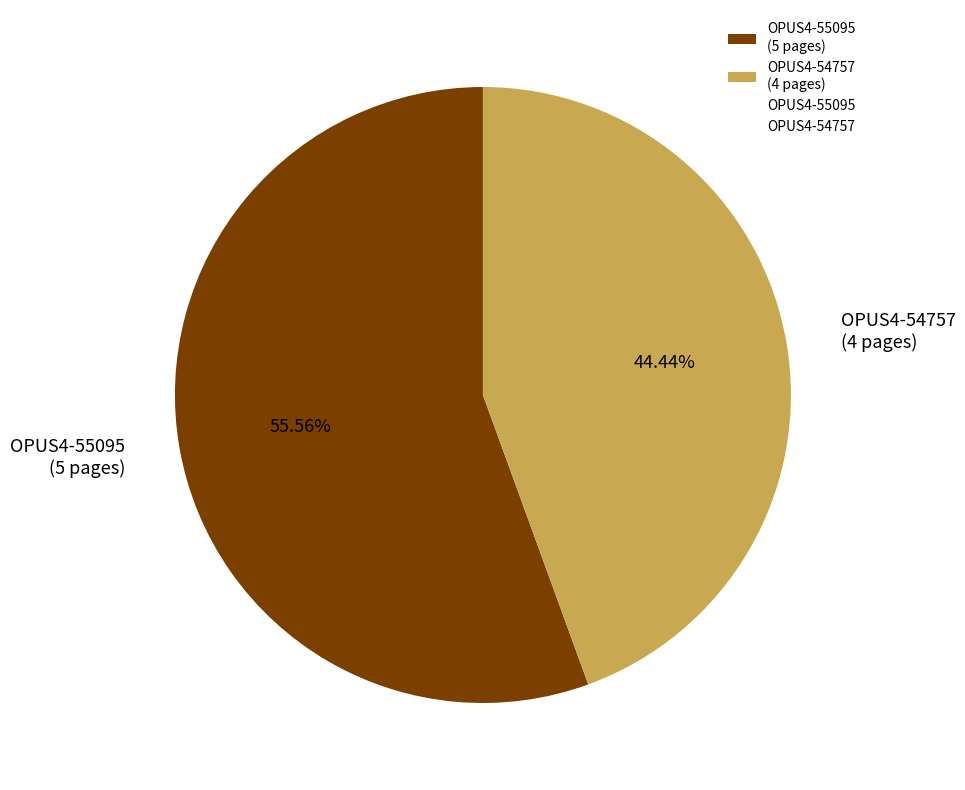

To the nearest percent, what portion does OPUS4-55095 represent?

56%